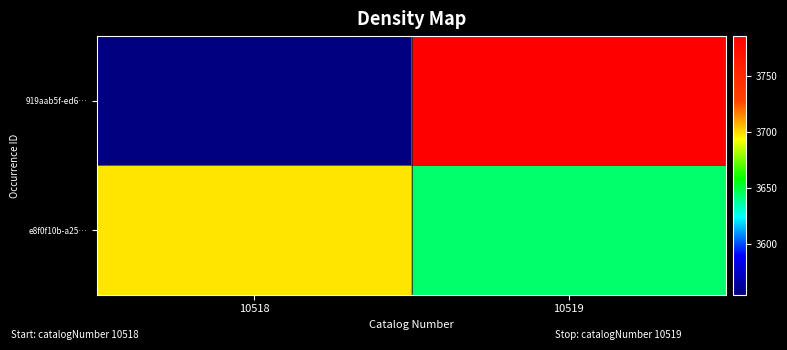

Rank the series at 10518 from lowest to highest value.

919aab5f-ed6…, e8f0f10b-a25…